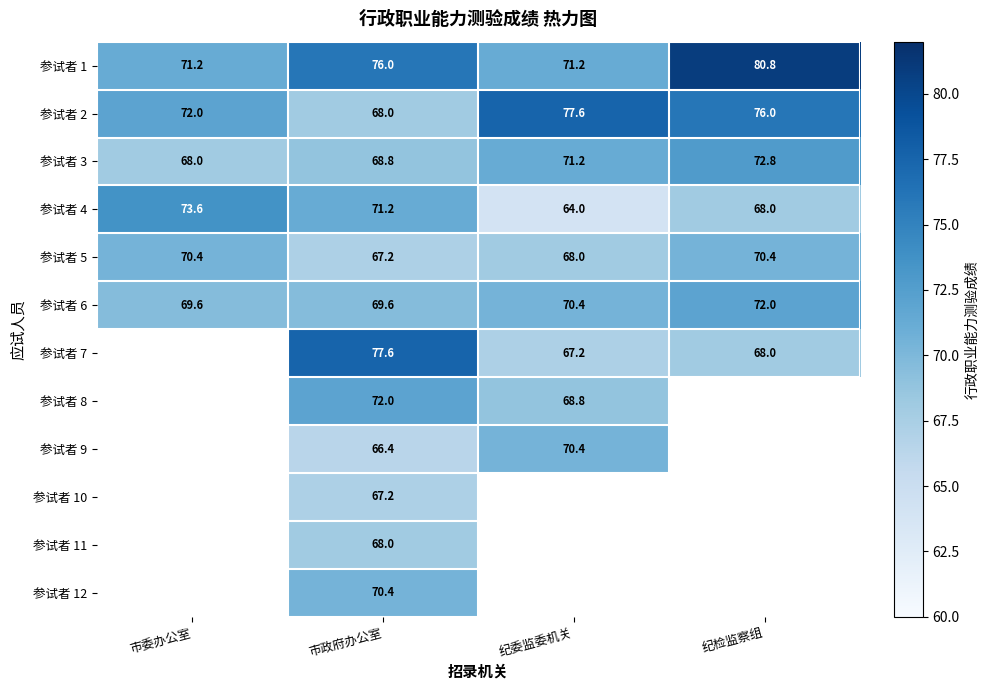

Is the value of 参试者 1 at 纪检监察组 greater than the value of 参试者 3 at 市委办公室?

Yes